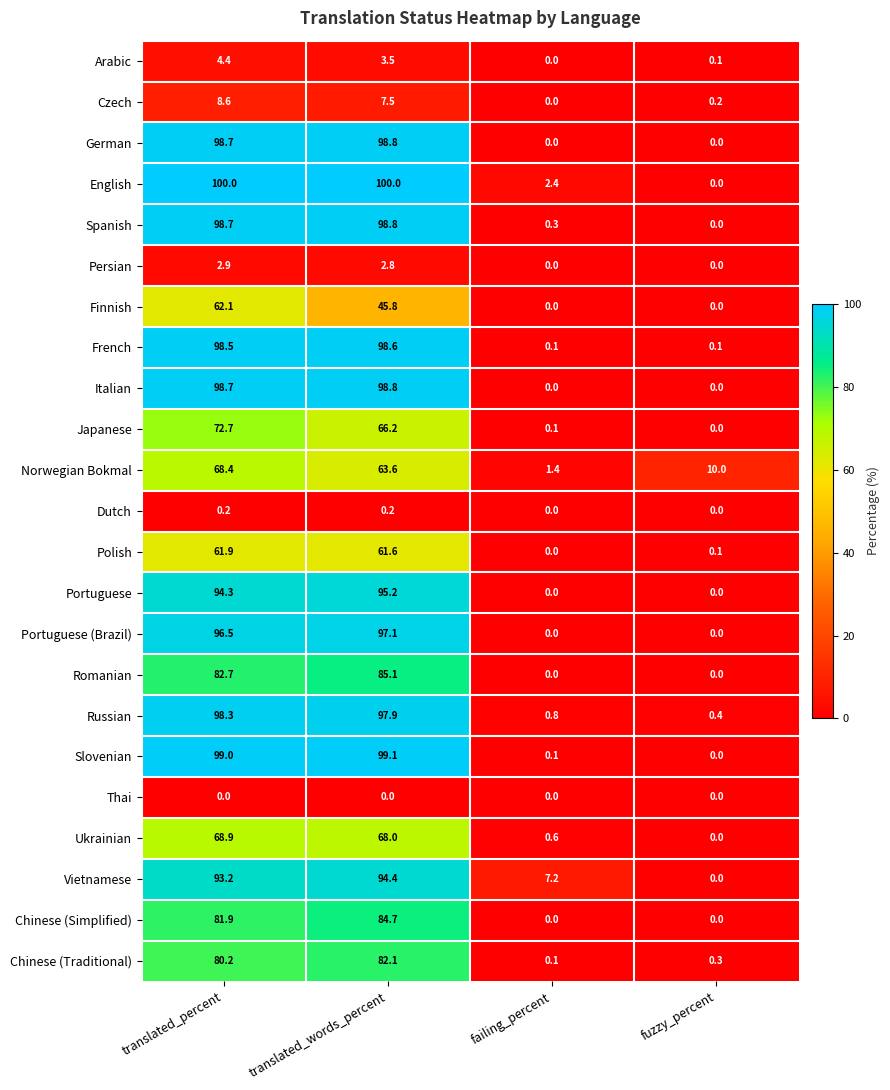

What is the spread (max minus min) of values at translated_words_percent?

100.0